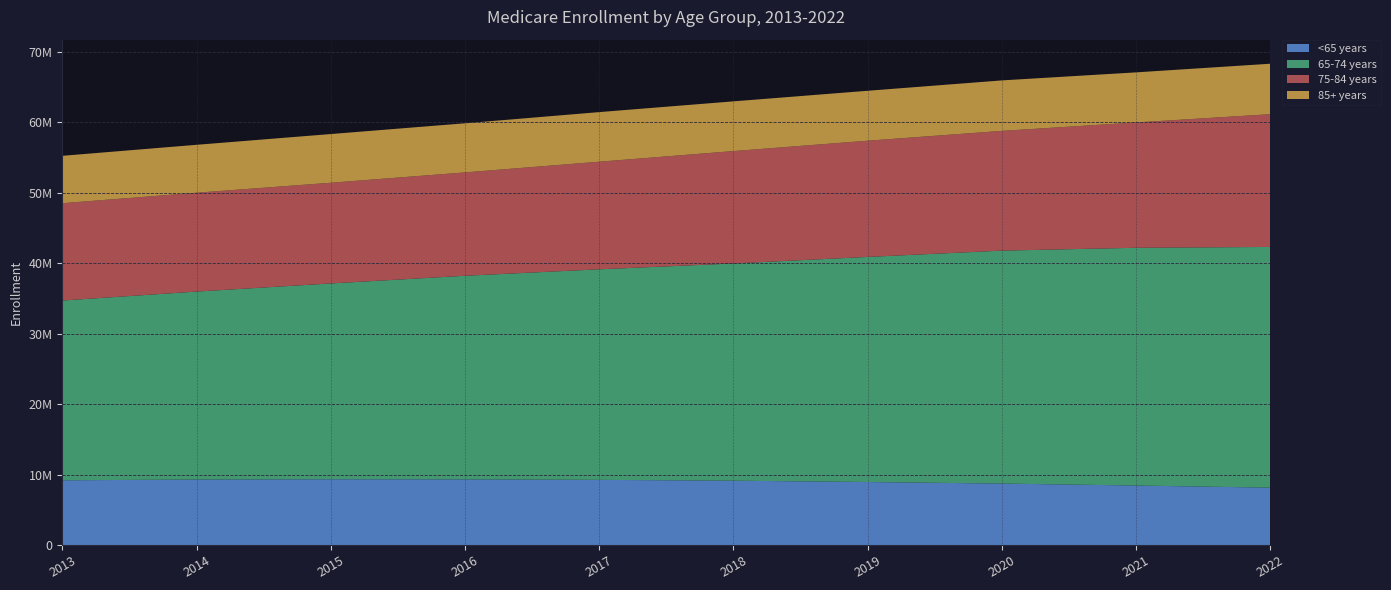

Reading left to right, extract all data points from this chart.

<65 years: 2013=9180546	2014=9286843	2015=9328039	2016=9310689	2017=9242198	2018=9125132	2019=8937266	2020=8715465	2021=8440386	2022=8134176
65-74 years: 2013=25498505	2014=26663035	2015=27772183	2016=28879406	2017=29865219	2018=30808066	2019=31926362	2020=33041059	2021=33721107	2022=34144869
75-84 years: 2013=13805268	2014=14020587	2015=14285623	2016=14664298	2017=15263557	2018=15945293	2019=16485764	2020=16985944	2021=17775928	2022=18832663
85+ years: 2013=6721919	2014=6797323	2015=6908350	2016=6964088	2017=7034870	2018=7052293	2019=7081337	2020=7159439	2021=7103689	2022=7155073